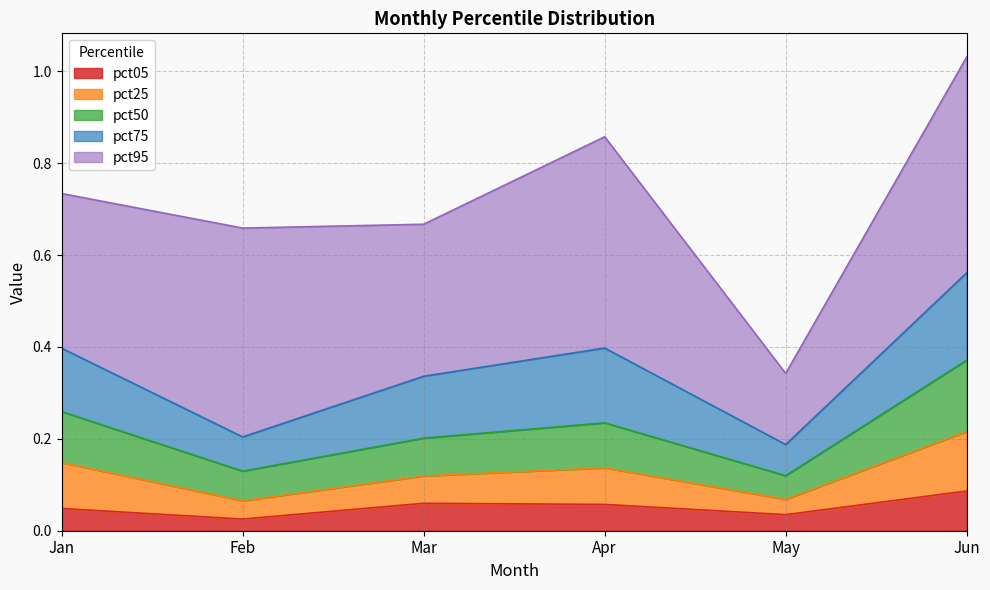

At which category is the sum across all series the highest?

Jun